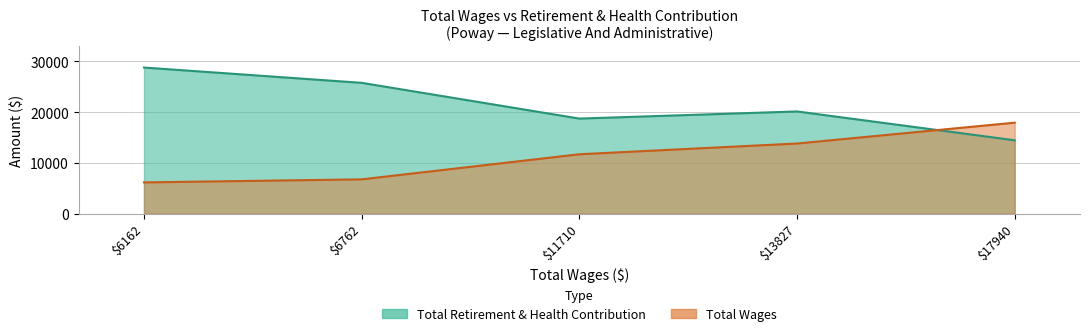

How many times do Total Retirement & Health Contribution and Total Wages cross each other?

1